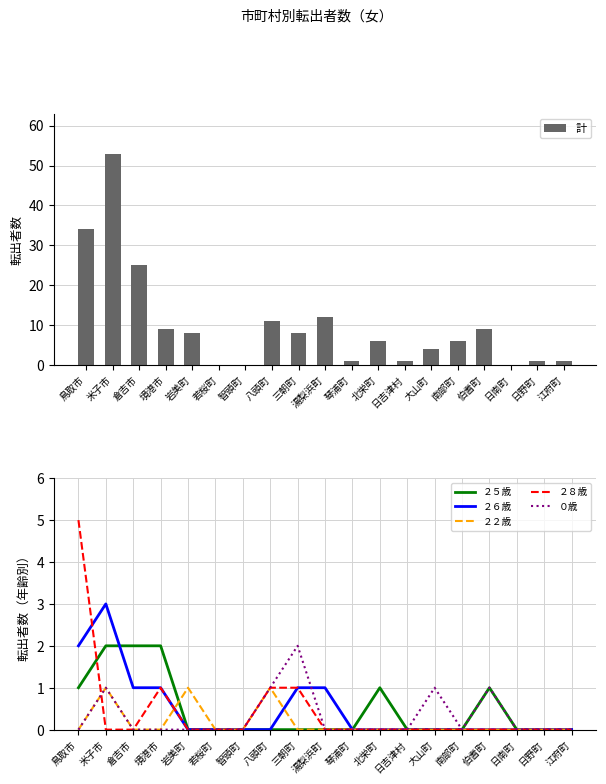

What position from the right is 若桜町?

14